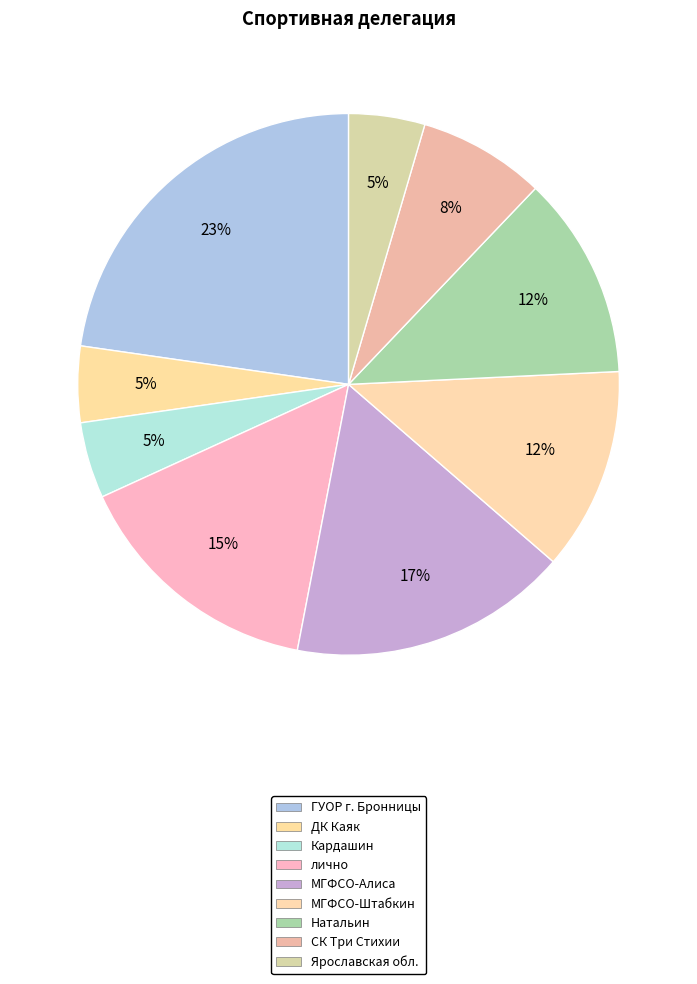

Does СК Три Стихии represent more than half of the total?

No